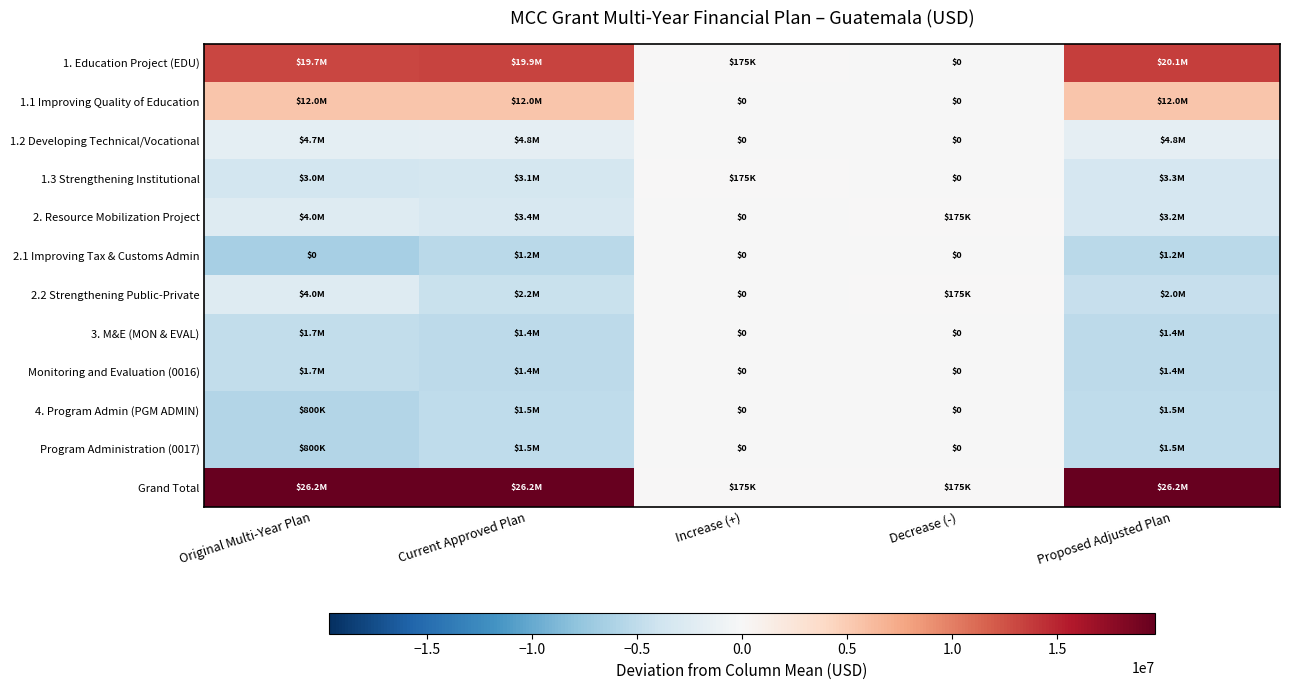

Rank the series at Original Multi-Year Plan from highest to lowest value.

Grand Total, 1. Education Project (EDU), 1.1 Improving Quality of Education, 1.2 Developing Technical/Vocational, 2. Resource Mobilization Project, 2.2 Strengthening Public-Private, 1.3 Strengthening Institutional, 3. M&E (MON & EVAL), Monitoring and Evaluation (0016), 4. Program Admin (PGM ADMIN), Program Administration (0017), 2.1 Improving Tax & Customs Admin